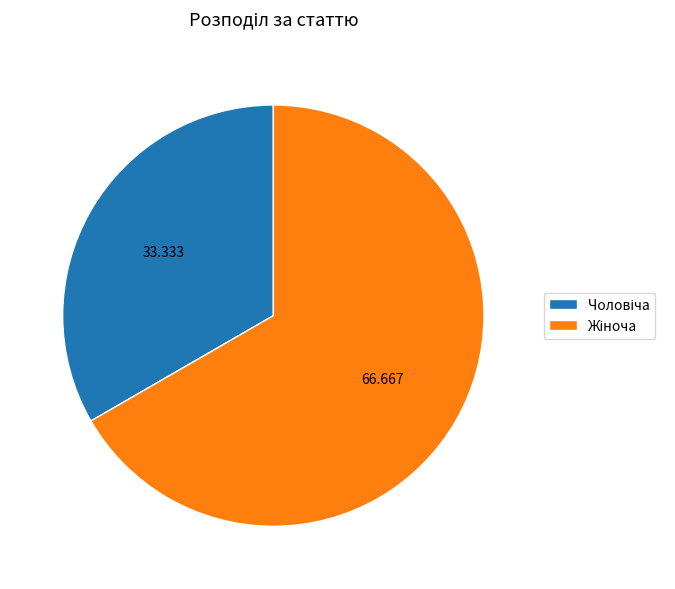

Is there a majority slice in this chart?

Yes